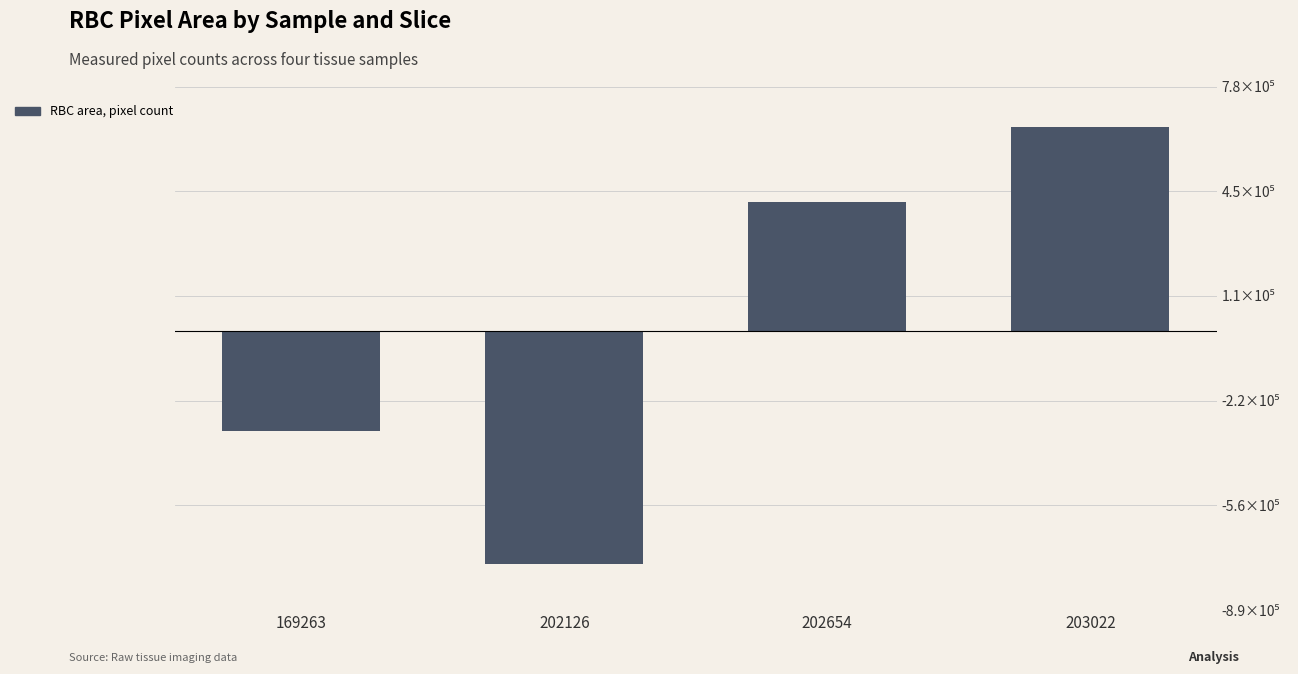

Rank the categories by value from lowest to highest.

202126, 169263, 202654, 203022